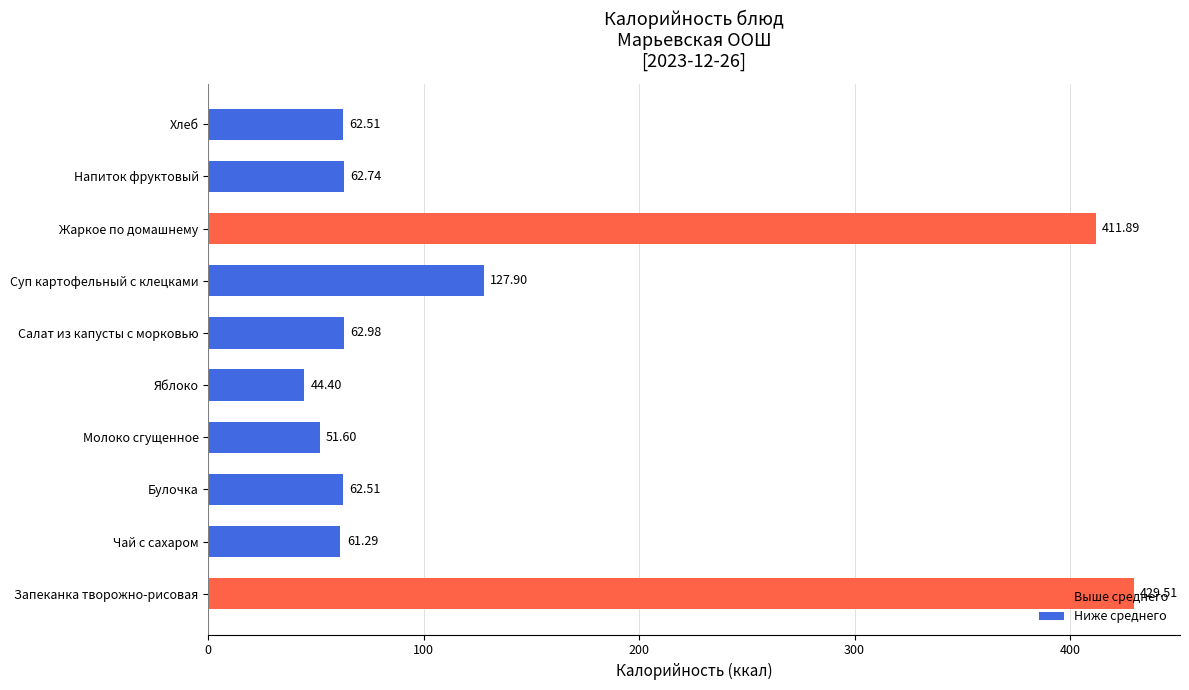

What is the sum of the values at Молоко сгущенное and Хлеб?

114.1